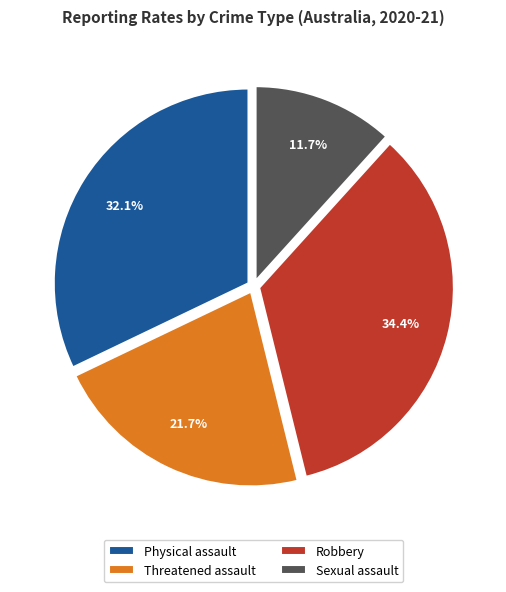

Approximately how many times larger is the value at Physical assault compared to Threatened assault?

1.5